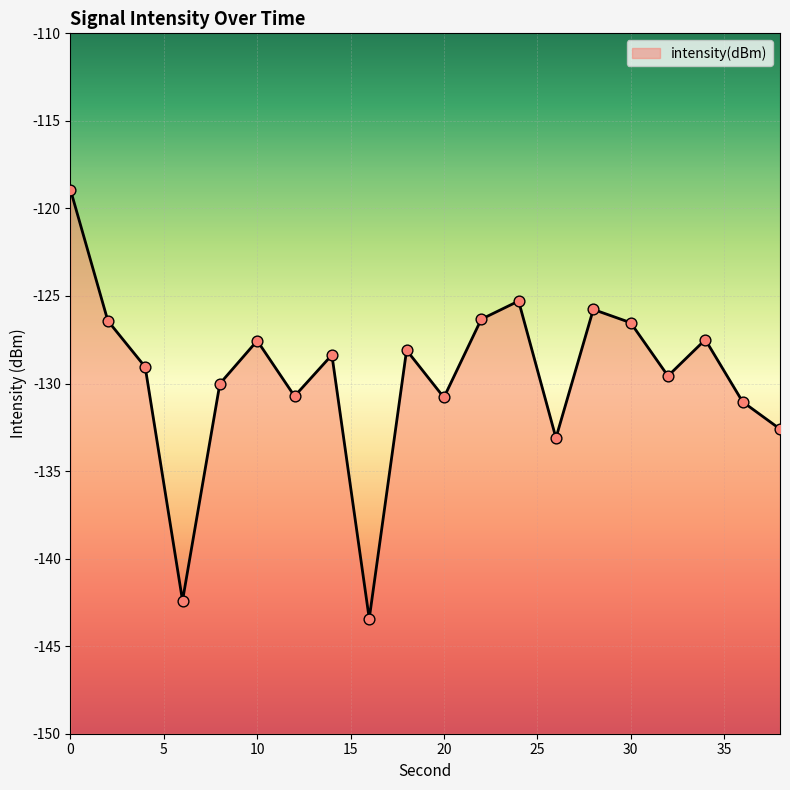

What is the change in value from 10 to 36?

-3.5